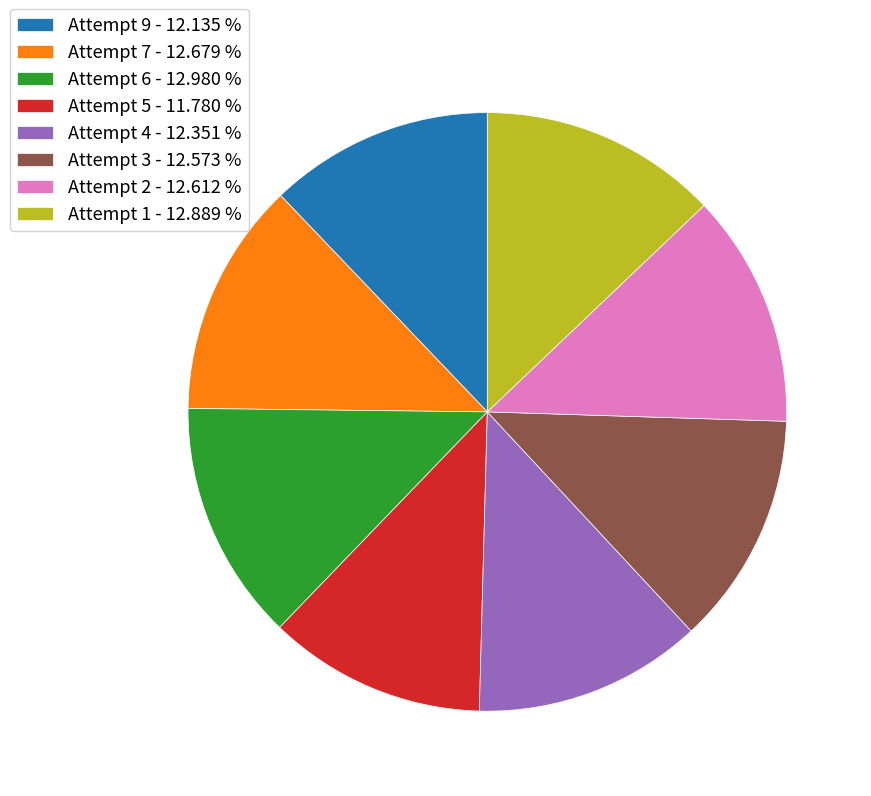

How many slices are in this pie chart?

8